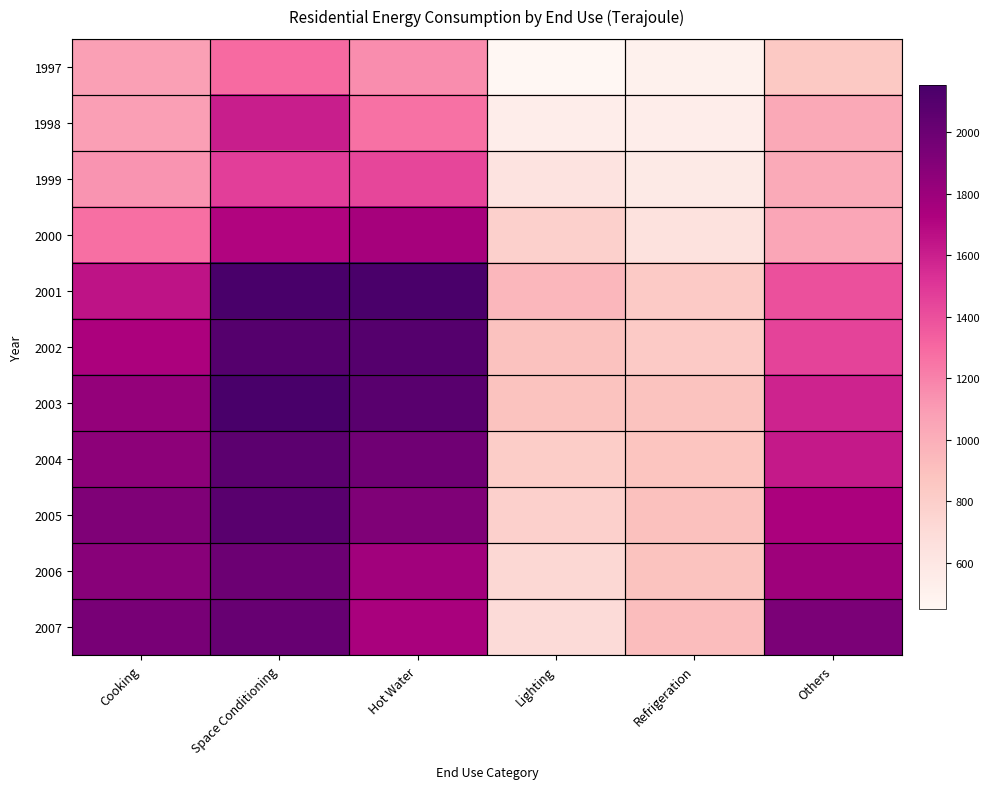

Reading right to left, transcribe all the data shown in this chart.

1997: Others=844	Refrigeration=507	Lighting=449	Hot Water=1155	Space Conditioning=1293	Cooking=1077
1998: Others=1029	Refrigeration=536	Lighting=536	Hot Water=1263	Space Conditioning=1601	Cooking=1083
1999: Others=1022	Refrigeration=571	Lighting=634	Hot Water=1439	Space Conditioning=1469	Cooking=1134
2000: Others=1047	Refrigeration=644	Lighting=786	Hot Water=1754	Space Conditioning=1708	Cooking=1268
2001: Others=1398	Refrigeration=834	Lighting=952	Hot Water=2140	Space Conditioning=2150	Cooking=1651
2002: Others=1448	Refrigeration=835	Lighting=893	Hot Water=2097	Space Conditioning=2095	Cooking=1731
2003: Others=1584	Refrigeration=882	Lighting=882	Hot Water=2079	Space Conditioning=2153	Cooking=1828
2004: Others=1622	Refrigeration=870	Lighting=814	Hot Water=1978	Space Conditioning=2066	Cooking=1856
2005: Others=1738	Refrigeration=897	Lighting=784	Hot Water=1916	Space Conditioning=2075	Cooking=1914
2006: Others=1789	Refrigeration=886	Lighting=725	Hot Water=1779	Space Conditioning=1998	Cooking=1878
2007: Others=1929	Refrigeration=915	Lighting=700	Hot Water=1745	Space Conditioning=2014	Cooking=1945